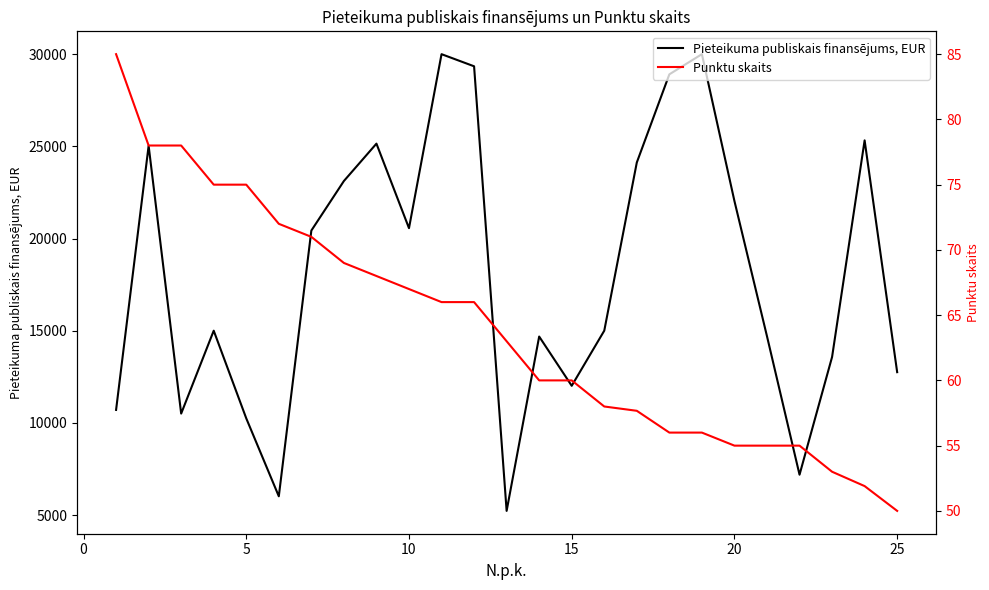

What is the maximum value for Pieteikuma publiskais finansējums, EUR?

30000.0